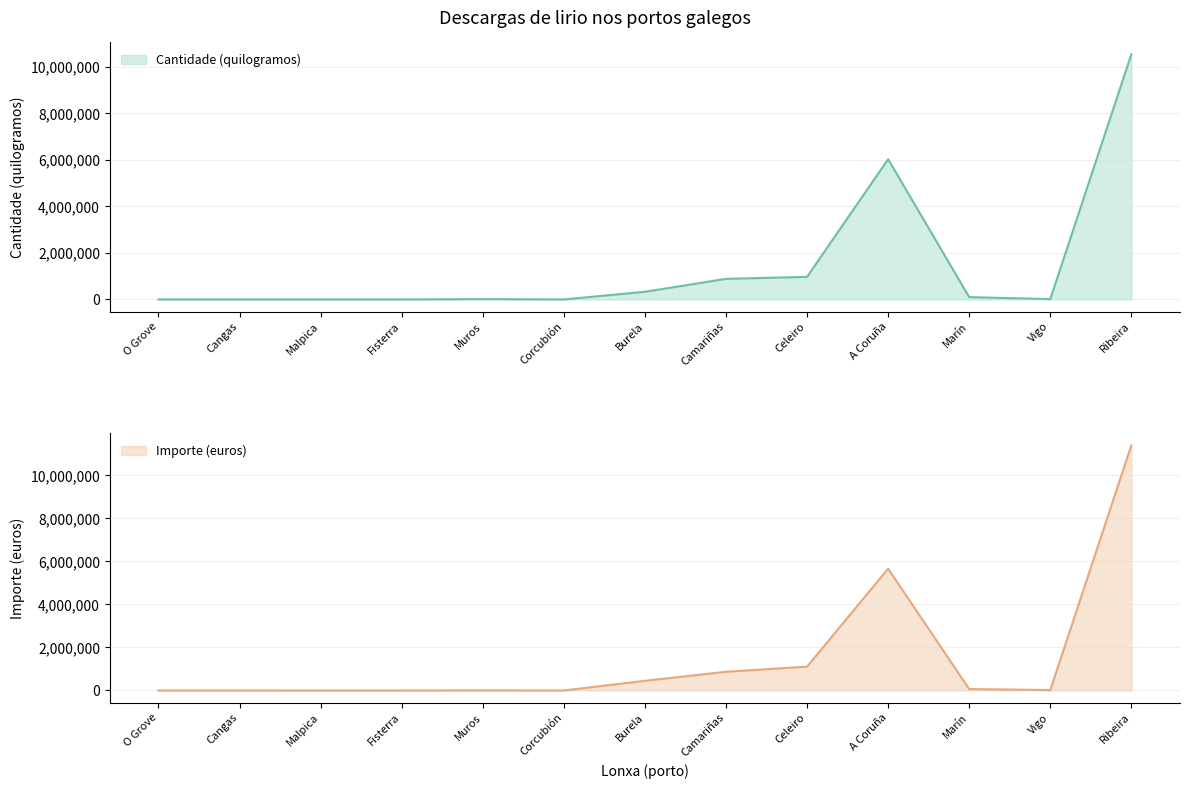

What is the label of the 12th point from the right?

Cangas